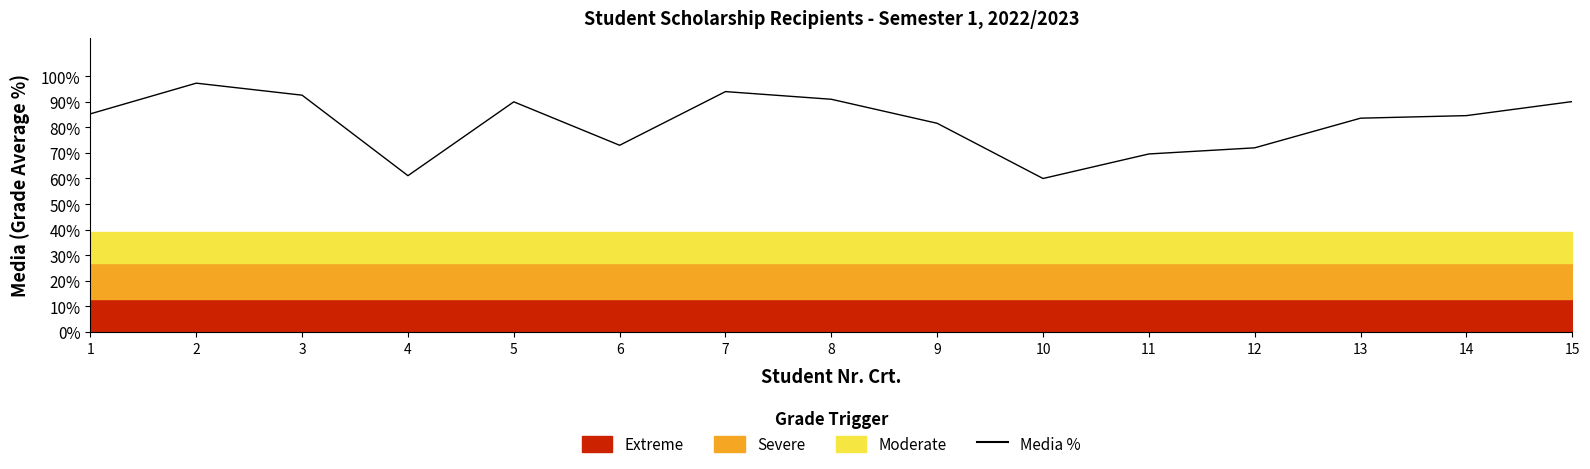

What is the ratio of the value at 7 to the value at 13?

1.1